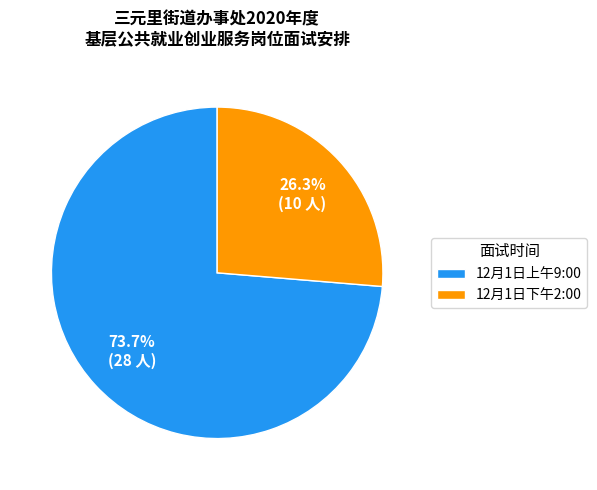

What percentage is the 12月1日下午2:00 slice, to the nearest percent?

26%